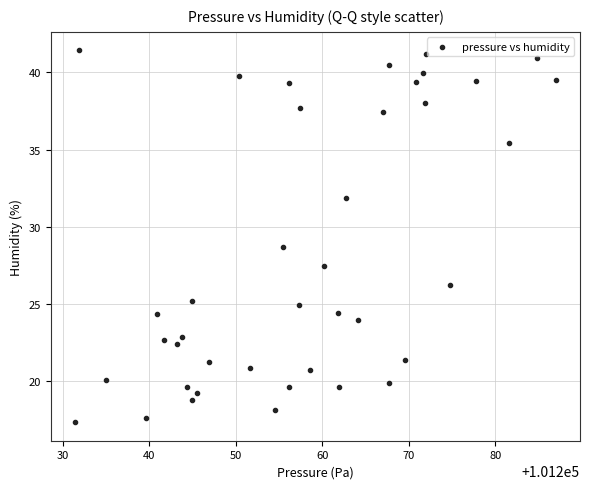

What is the range of Y values (max minus min)?

24.1